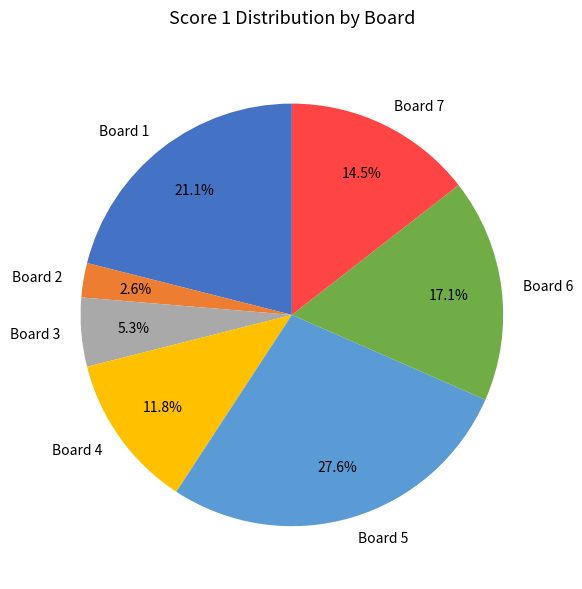

Is it true that Board 1 is 21% of the pie?

True